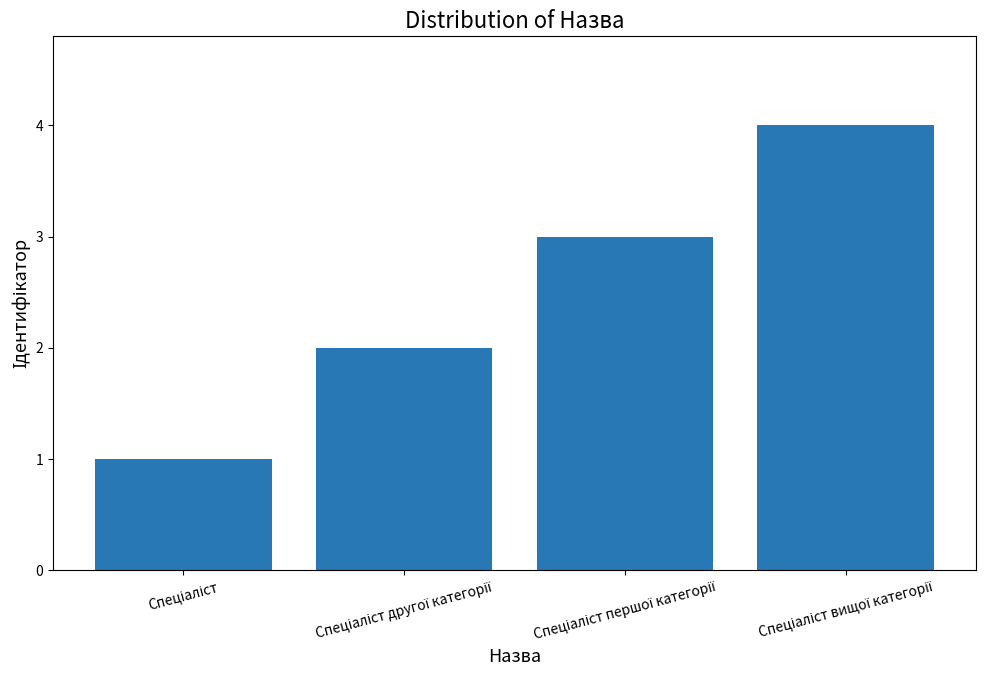

What is the difference between the maximum and minimum values?

3